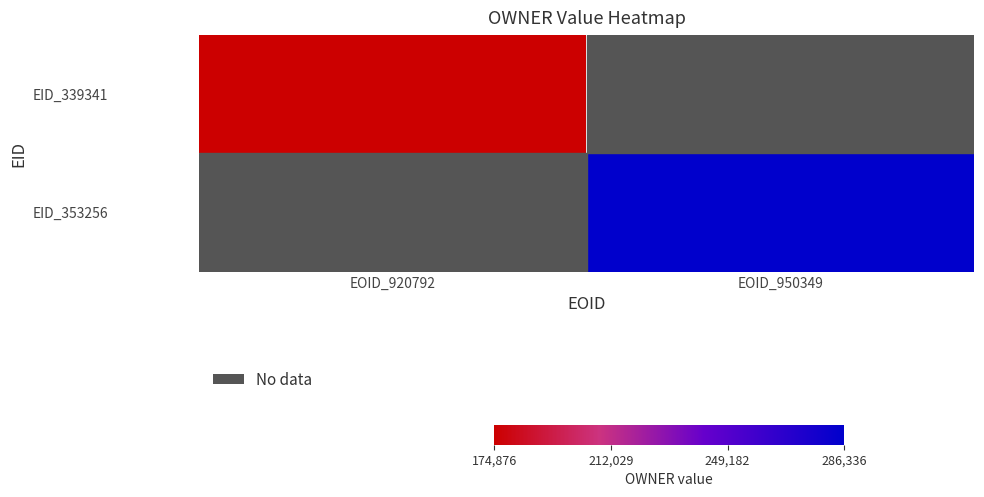

What is the smallest value displayed?

174876.0